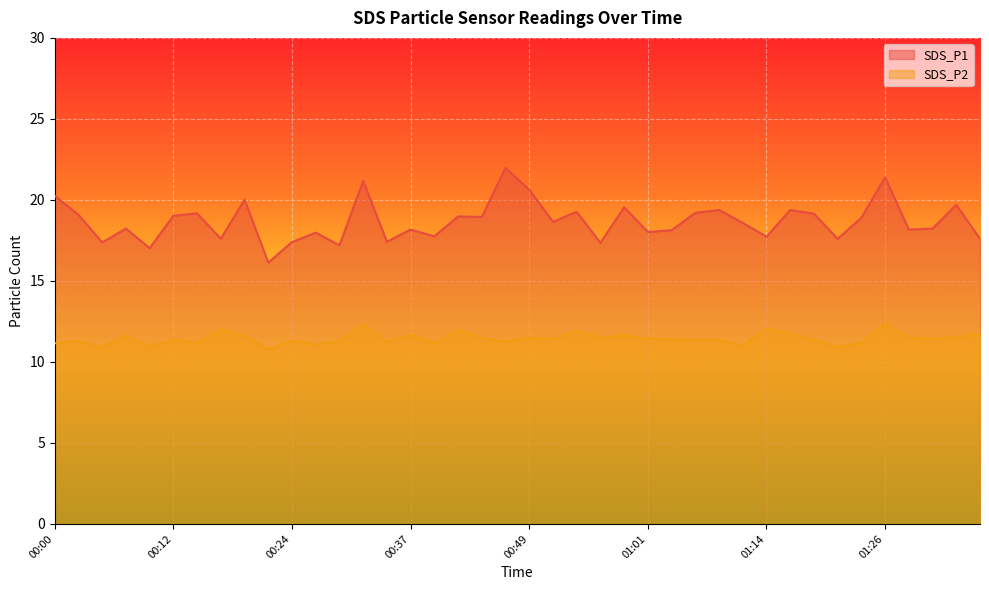

What is the sum of the SDS_P2 values at 01:23 and 01:03?

22.6